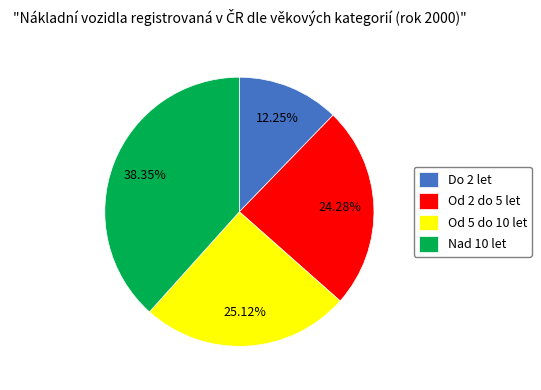

To the nearest percent, what percentage of the pie is Od 2 do 5 let?

24%